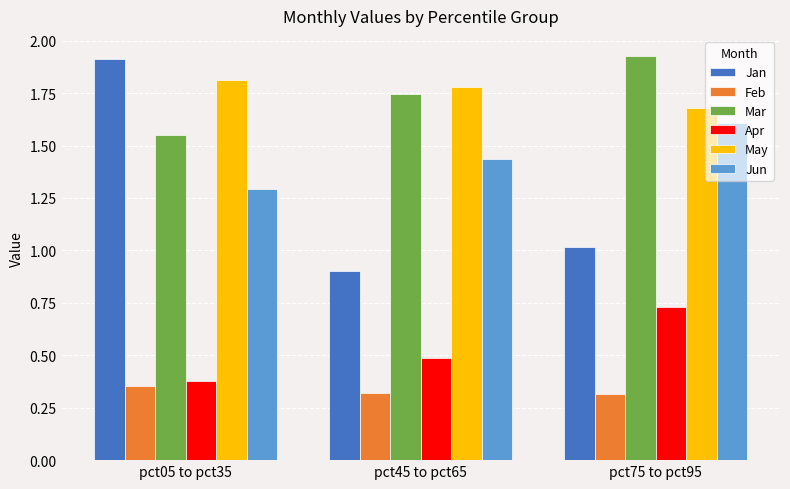

What is the label of the 3rd bar from the left?

pct75 to pct95